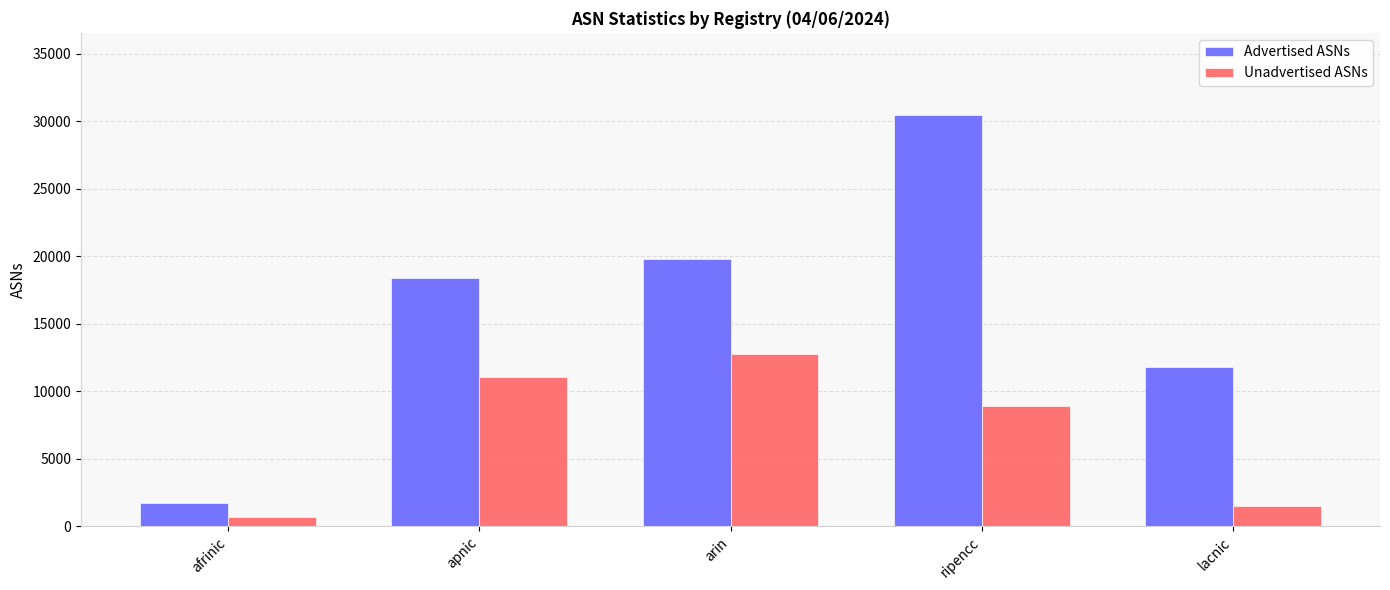

What position from the right is ripencc?

2